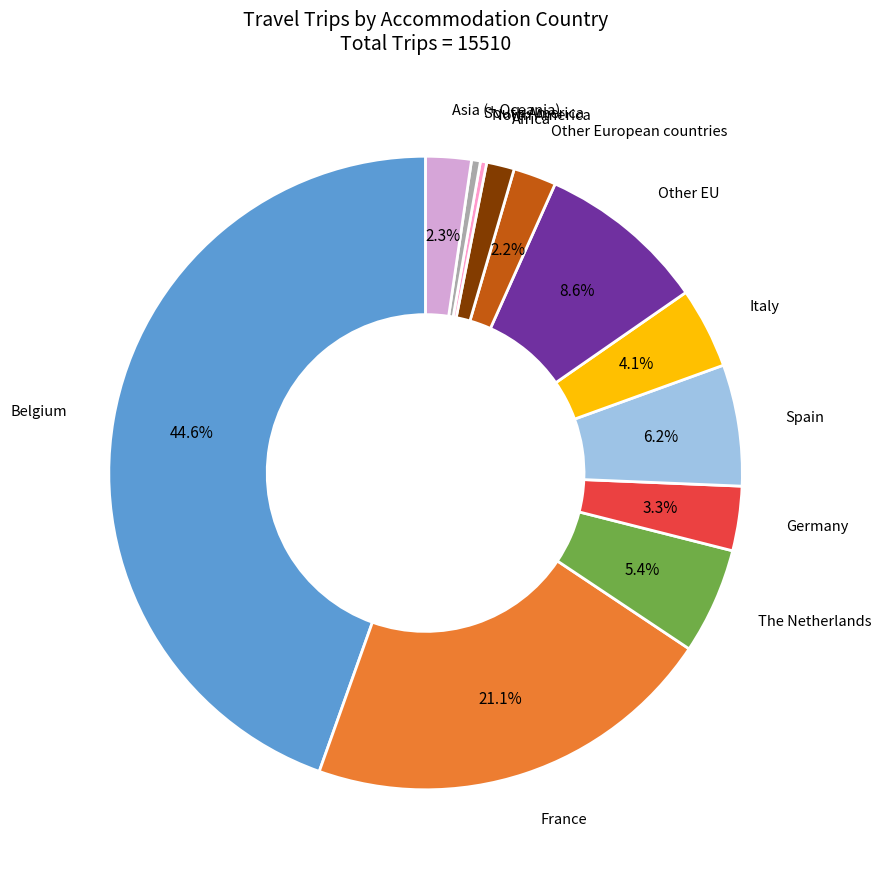

Does any single category account for the majority?

No